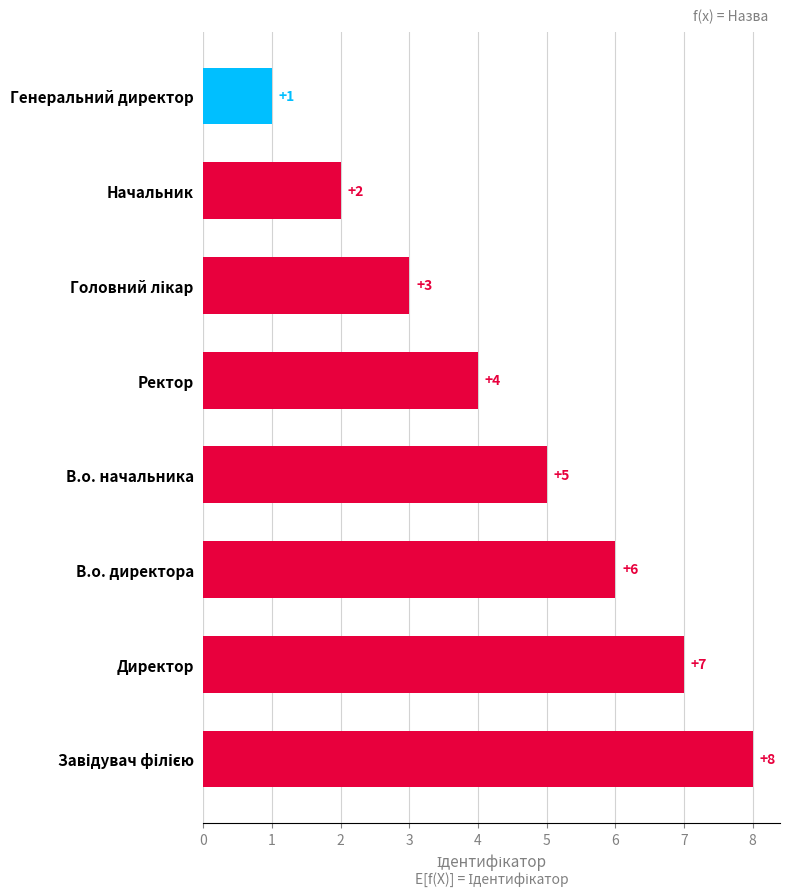

Approximately how many times larger is the value at В.о. директора compared to Генеральний директор?

6.0